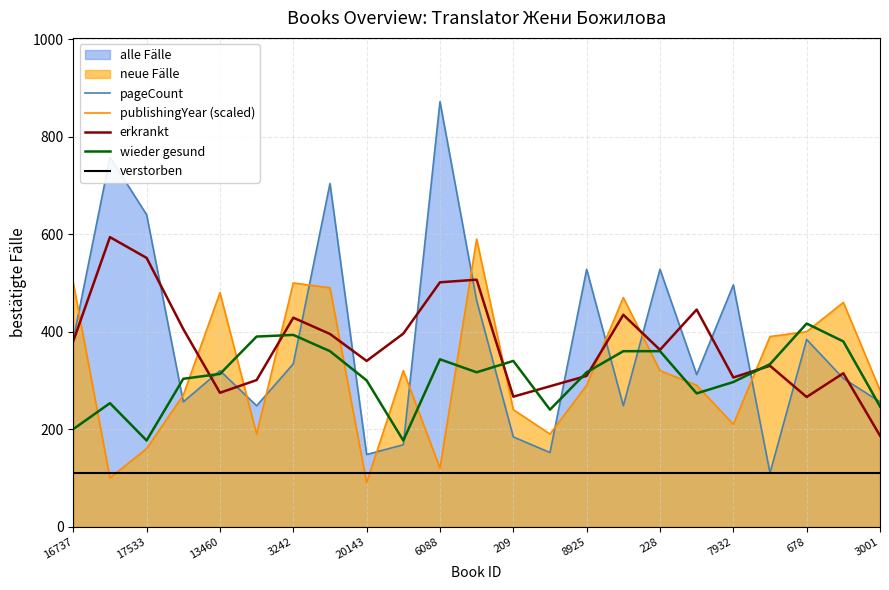

At which label does pageCount reach its peak?

6088